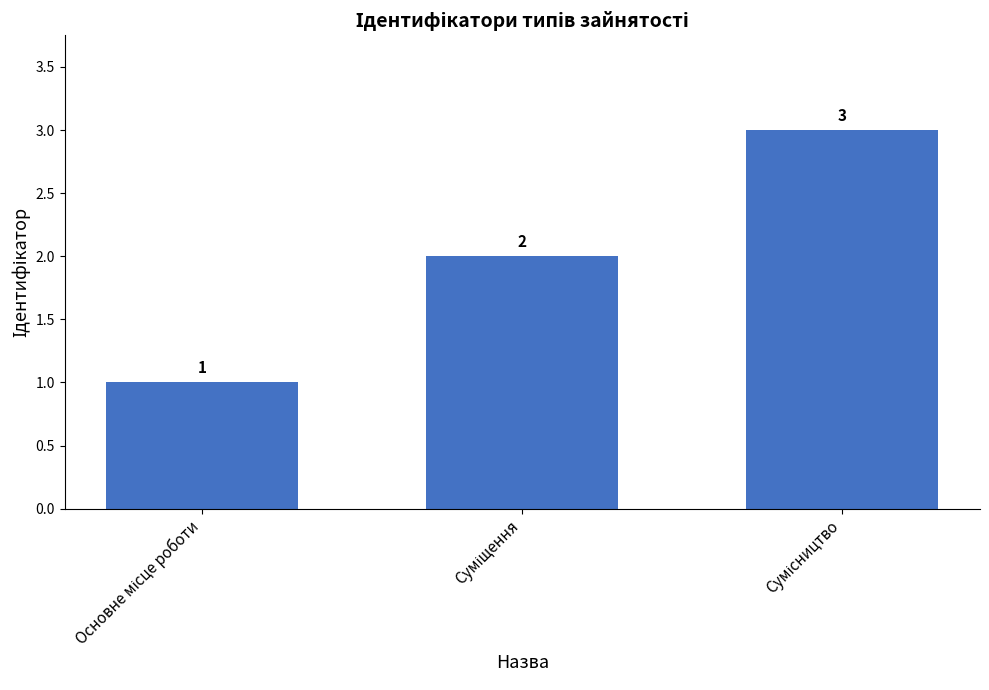

Count the values in the range 1 to 3.

3